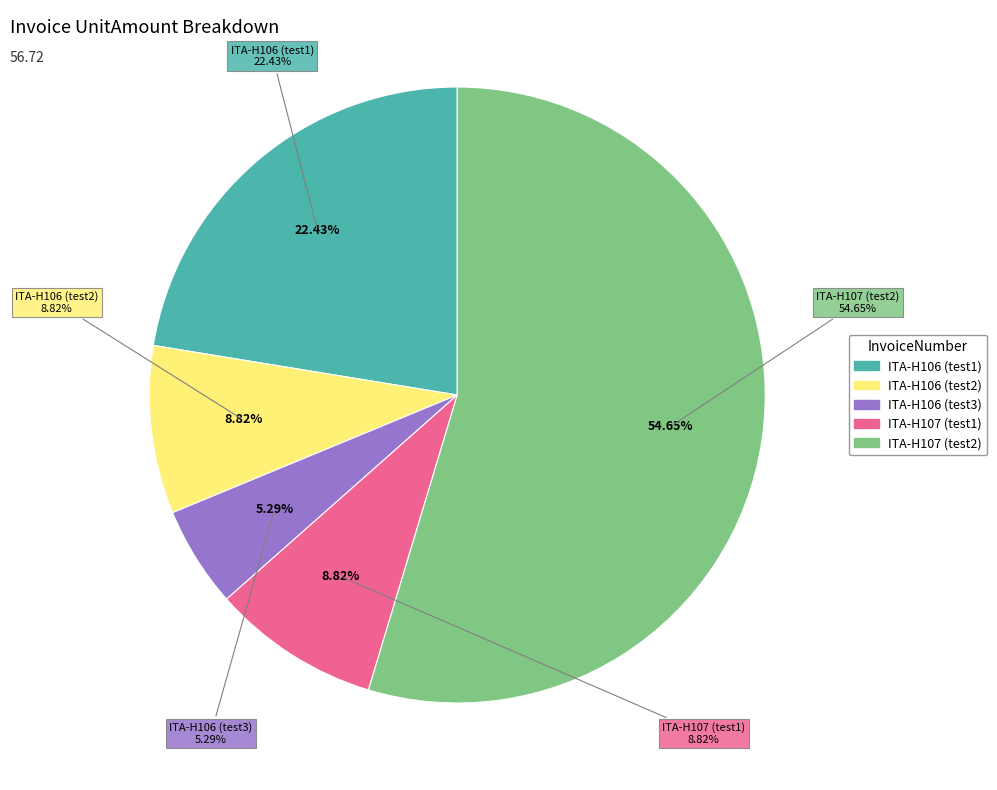

Between ITA-H106 (test1) and ITA-H107 (test2), which is larger?

ITA-H107 (test2)